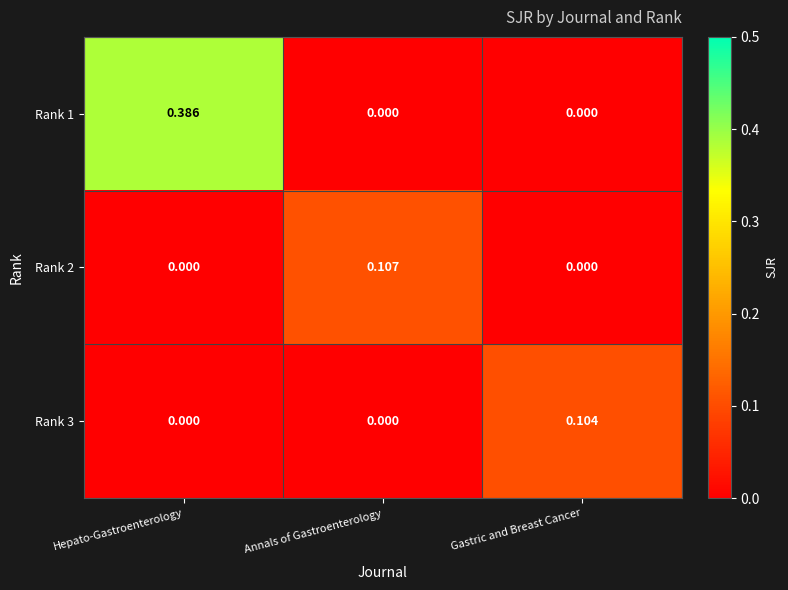

At which label does Rank 2 reach its peak?

Annals of Gastroenterology